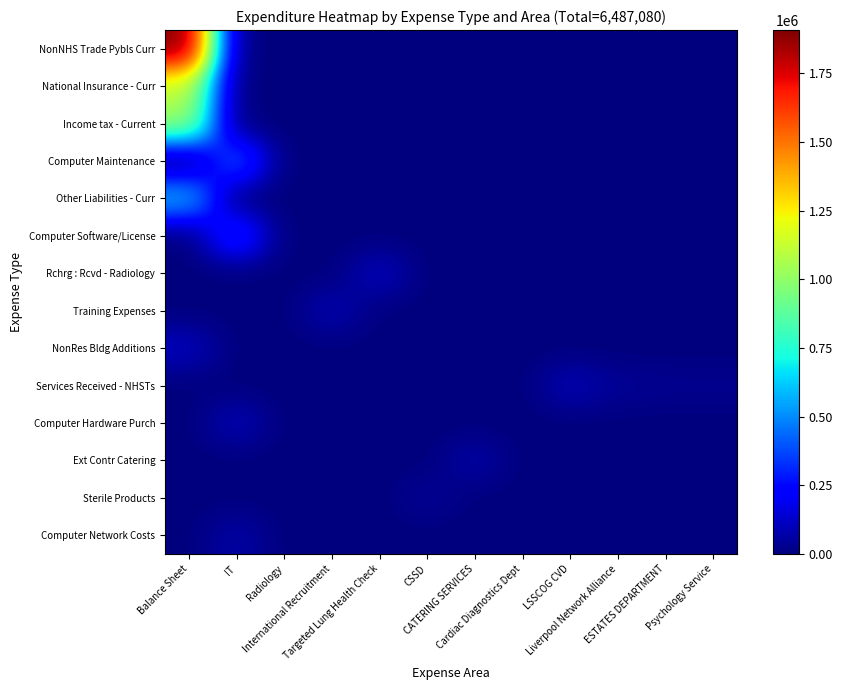

Reading left to right, transcribe all the data shown in this chart.

NonNHS Trade Pybls Curr: Balance Sheet=1906881.8	IT=0.0	Radiology=0.0	International Recruitment=0.0	Targeted Lung Health Check=0.0	CSSD=0.0	CATERING SERVICES=0.0	Cardiac Diagnostics Dept=0.0	LSSCOG CVD=0.0	Liverpool Network Alliance=0.0	ESTATES DEPARTMENT=0.0	Psychology Service=0.0
National Insurance - Curr: Balance Sheet=1125438.2	IT=0.0	Radiology=0.0	International Recruitment=0.0	Targeted Lung Health Check=0.0	CSSD=0.0	CATERING SERVICES=0.0	Cardiac Diagnostics Dept=0.0	LSSCOG CVD=0.0	Liverpool Network Alliance=0.0	ESTATES DEPARTMENT=0.0	Psychology Service=0.0
Income tax - Current: Balance Sheet=1020007.0	IT=0.0	Radiology=0.0	International Recruitment=0.0	Targeted Lung Health Check=0.0	CSSD=0.0	CATERING SERVICES=0.0	Cardiac Diagnostics Dept=0.0	LSSCOG CVD=0.0	Liverpool Network Alliance=0.0	ESTATES DEPARTMENT=0.0	Psychology Service=0.0
Computer Maintenance: Balance Sheet=0.0	IT=440814.9	Radiology=0.0	International Recruitment=0.0	Targeted Lung Health Check=0.0	CSSD=0.0	CATERING SERVICES=0.0	Cardiac Diagnostics Dept=0.0	LSSCOG CVD=0.0	Liverpool Network Alliance=0.0	ESTATES DEPARTMENT=0.0	Psychology Service=0.0
Other Liabilities - Curr: Balance Sheet=600000.0	IT=0.0	Radiology=0.0	International Recruitment=0.0	Targeted Lung Health Check=0.0	CSSD=0.0	CATERING SERVICES=0.0	Cardiac Diagnostics Dept=0.0	LSSCOG CVD=0.0	Liverpool Network Alliance=0.0	ESTATES DEPARTMENT=0.0	Psychology Service=0.0
Computer Software/License: Balance Sheet=0.0	IT=367446.6	Radiology=0.0	International Recruitment=0.0	Targeted Lung Health Check=0.0	CSSD=0.0	CATERING SERVICES=0.0	Cardiac Diagnostics Dept=0.0	LSSCOG CVD=0.0	Liverpool Network Alliance=0.0	ESTATES DEPARTMENT=0.0	Psychology Service=0.0
Rchrg : Rcvd - Radiology: Balance Sheet=0.0	IT=0.0	Radiology=0.0	International Recruitment=0.0	Targeted Lung Health Check=114871.8	CSSD=0.0	CATERING SERVICES=0.0	Cardiac Diagnostics Dept=0.0	LSSCOG CVD=0.0	Liverpool Network Alliance=0.0	ESTATES DEPARTMENT=0.0	Psychology Service=0.0
Training Expenses: Balance Sheet=0.0	IT=0.0	Radiology=0.0	International Recruitment=92906.9	Targeted Lung Health Check=0.0	CSSD=0.0	CATERING SERVICES=0.0	Cardiac Diagnostics Dept=0.0	LSSCOG CVD=0.0	Liverpool Network Alliance=0.0	ESTATES DEPARTMENT=0.0	Psychology Service=0.0
NonRes Bldg Additions: Balance Sheet=108807.5	IT=0.0	Radiology=0.0	International Recruitment=0.0	Targeted Lung Health Check=0.0	CSSD=0.0	CATERING SERVICES=0.0	Cardiac Diagnostics Dept=0.0	LSSCOG CVD=0.0	Liverpool Network Alliance=0.0	ESTATES DEPARTMENT=0.0	Psychology Service=0.0
Services Received - NHSTs: Balance Sheet=0.0	IT=0.0	Radiology=0.0	International Recruitment=0.0	Targeted Lung Health Check=0.0	CSSD=0.0	CATERING SERVICES=0.0	Cardiac Diagnostics Dept=0.0	LSSCOG CVD=97800.0	Liverpool Network Alliance=41591.8	ESTATES DEPARTMENT=30000.0	Psychology Service=29888.0
Computer Hardware Purch: Balance Sheet=0.0	IT=99714.0	Radiology=0.0	International Recruitment=0.0	Targeted Lung Health Check=0.0	CSSD=0.0	CATERING SERVICES=0.0	Cardiac Diagnostics Dept=0.0	LSSCOG CVD=0.0	Liverpool Network Alliance=0.0	ESTATES DEPARTMENT=0.0	Psychology Service=0.0
Ext Contr Catering: Balance Sheet=0.0	IT=0.0	Radiology=0.0	International Recruitment=0.0	Targeted Lung Health Check=0.0	CSSD=0.0	CATERING SERVICES=72635.1	Cardiac Diagnostics Dept=0.0	LSSCOG CVD=0.0	Liverpool Network Alliance=0.0	ESTATES DEPARTMENT=0.0	Psychology Service=0.0
Sterile Products: Balance Sheet=0.0	IT=0.0	Radiology=0.0	International Recruitment=0.0	Targeted Lung Health Check=0.0	CSSD=42331.8	CATERING SERVICES=0.0	Cardiac Diagnostics Dept=0.0	LSSCOG CVD=0.0	Liverpool Network Alliance=0.0	ESTATES DEPARTMENT=0.0	Psychology Service=0.0
Computer Network Costs: Balance Sheet=0.0	IT=70127.4	Radiology=0.0	International Recruitment=0.0	Targeted Lung Health Check=0.0	CSSD=0.0	CATERING SERVICES=0.0	Cardiac Diagnostics Dept=0.0	LSSCOG CVD=0.0	Liverpool Network Alliance=0.0	ESTATES DEPARTMENT=0.0	Psychology Service=0.0